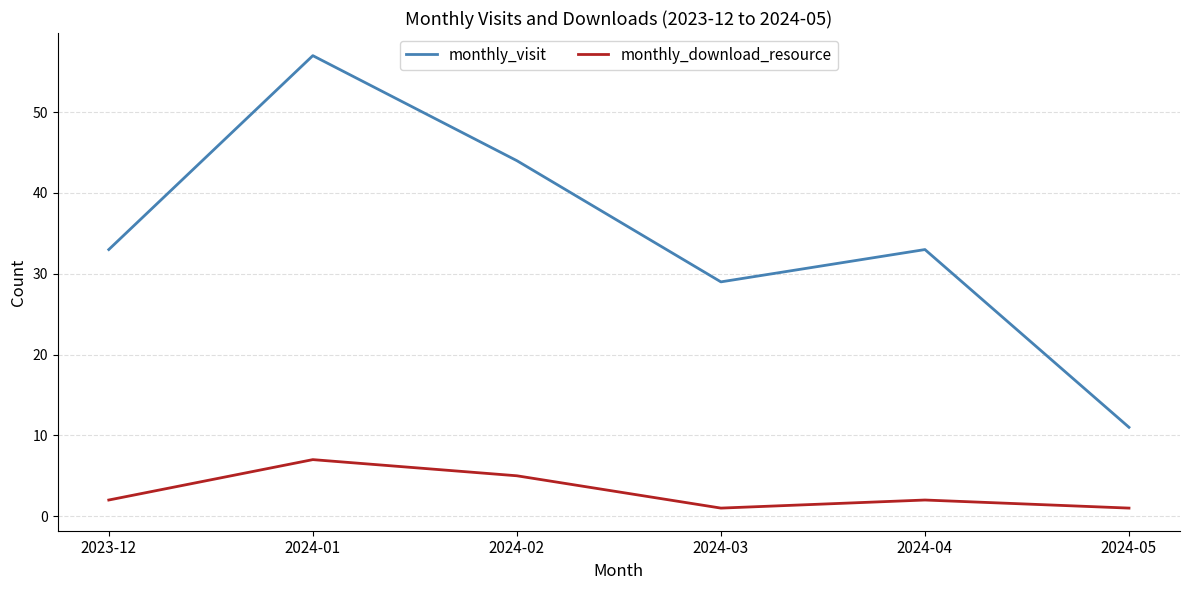

Reading left to right, extract all data points from this chart.

monthly_visit: 33	57	44	29	33	11
monthly_download_resource: 2	7	5	1	2	1